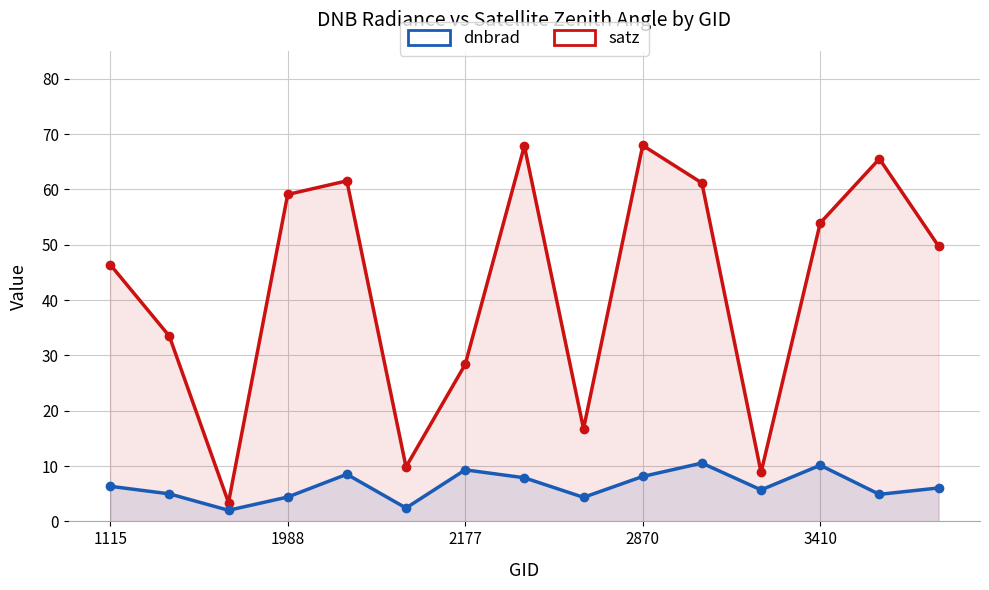

What is the average value of the dnbrad series?

6.4